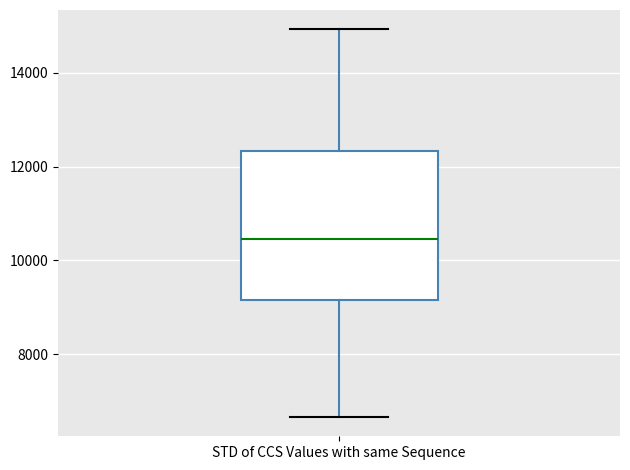

Where does the upper whisker of the box for STD of CCS Values with same Sequence end on the y-axis? The values are not printed on the chart, so give them approximately, as read against the axis.

15000